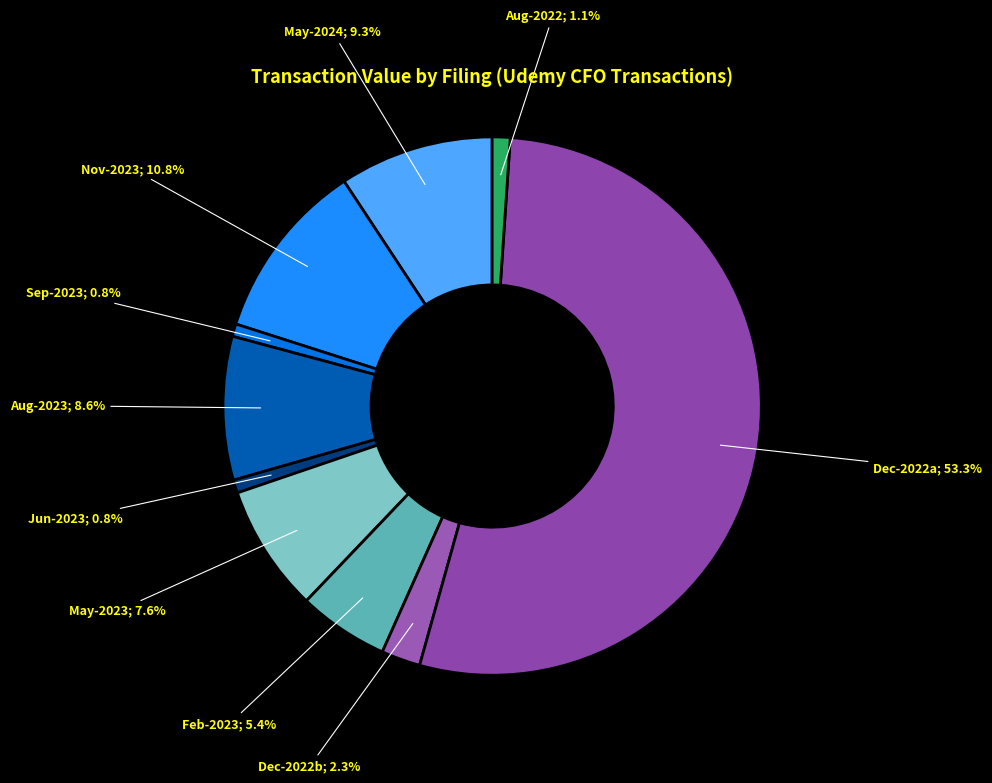

How many segments does this pie chart have?

10